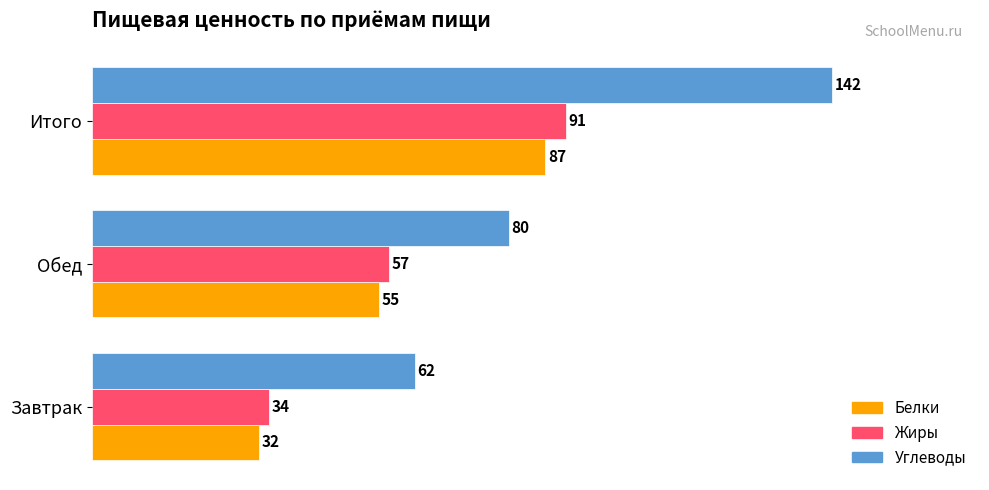

At Обед, list the series in order from smallest to largest.

Белки, Жиры, Углеводы